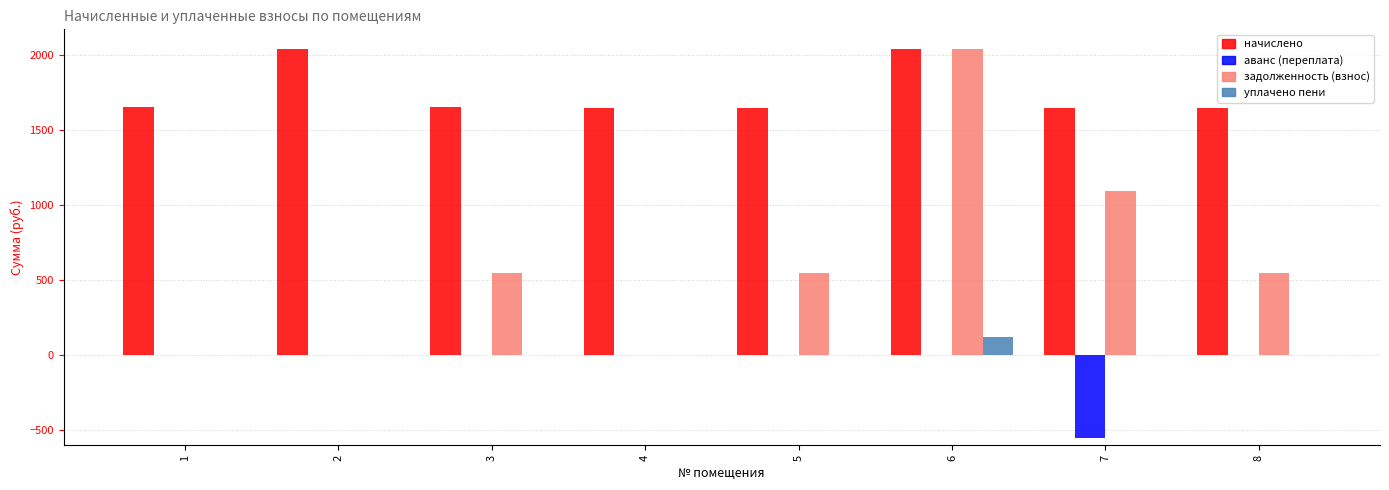

How many groups of bars are there?

8